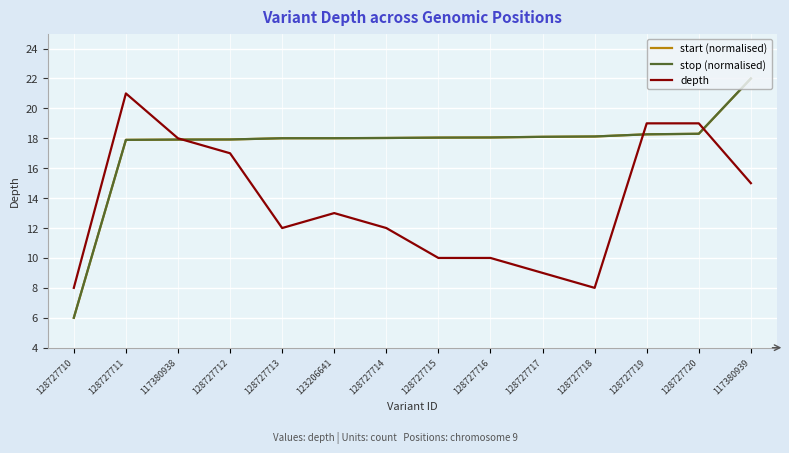

Read the start (normalised) value at 128727715.

18.0